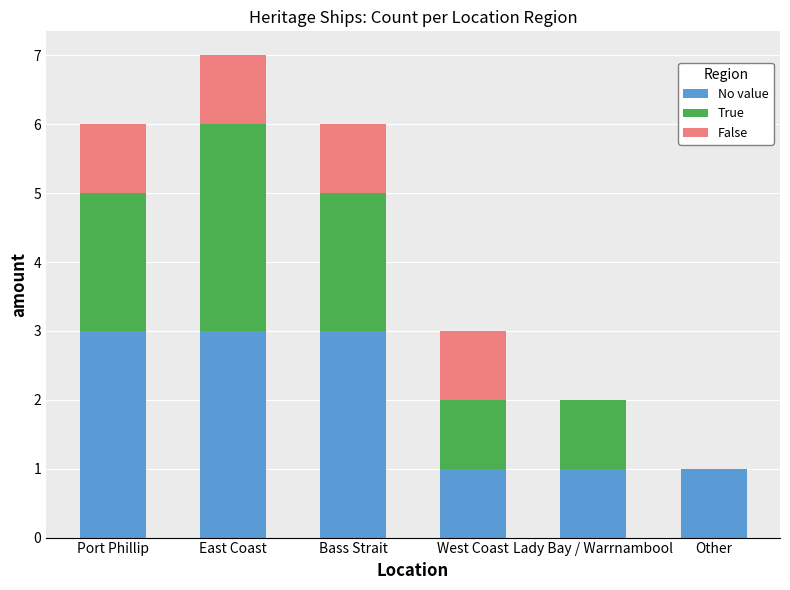

Are the bars horizontal?

No